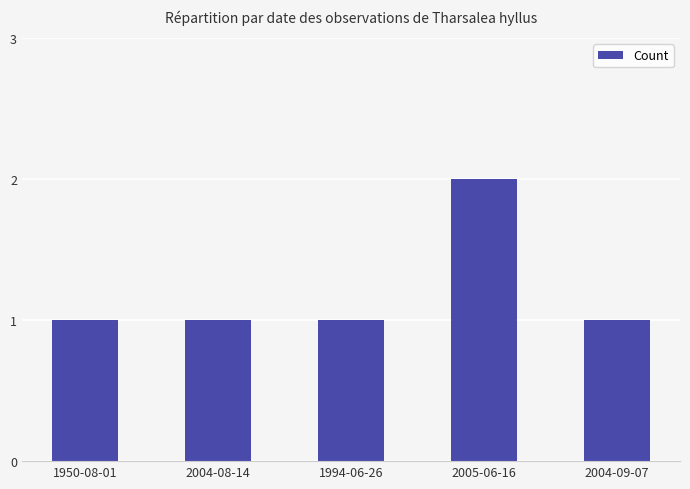

Between 2004-08-14 and 2005-06-16, which is larger?

2005-06-16